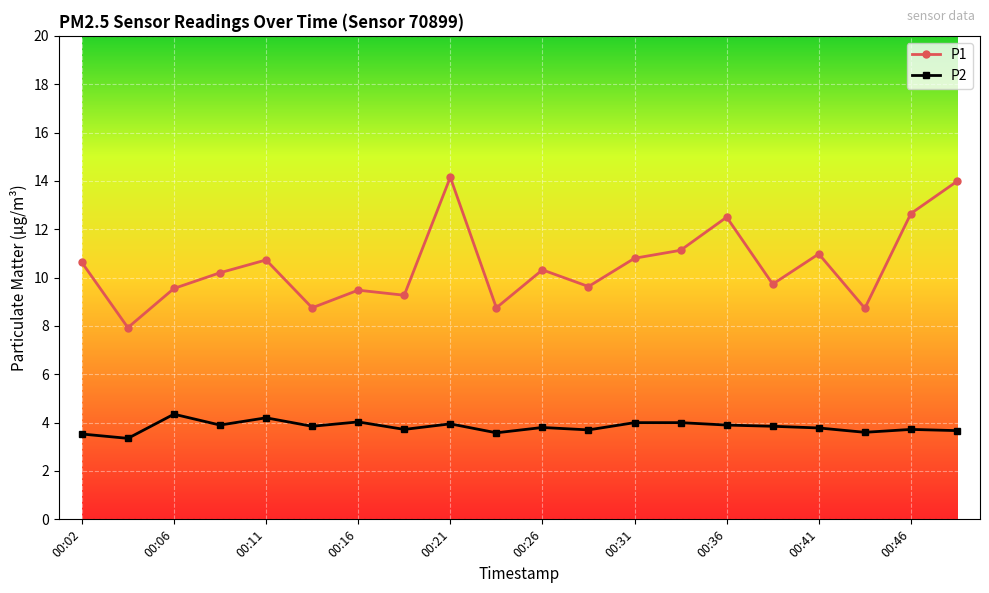

What is the lowest value of the P2 series?

3.4